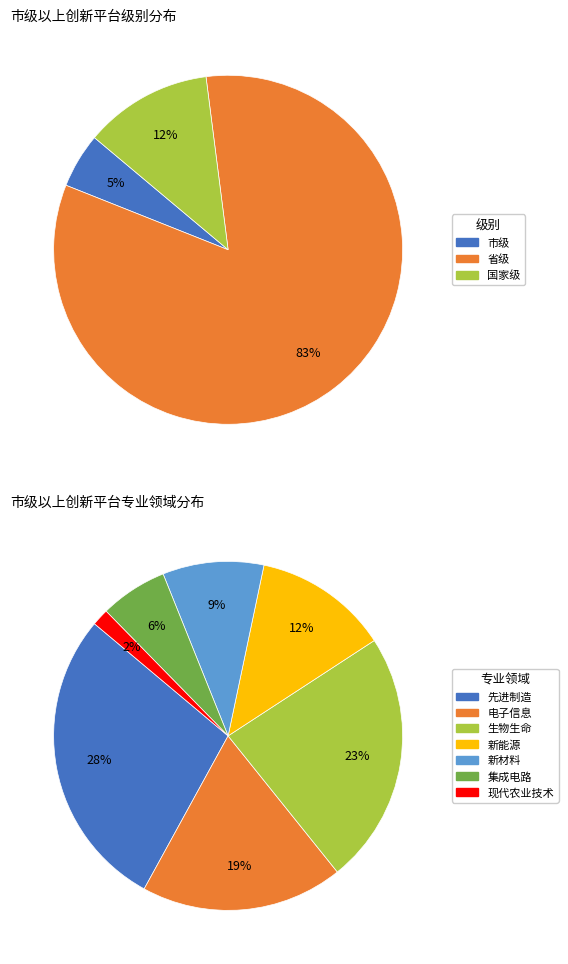

Do 市级 and 国家级 together represent more than half of the pie?

No